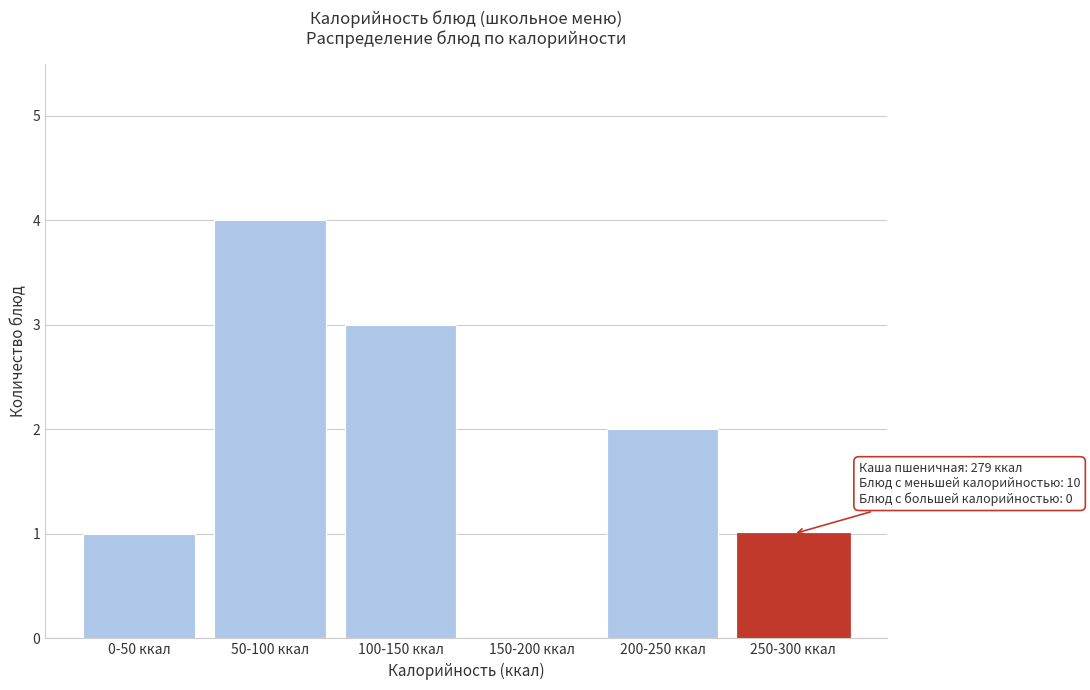

Reading left to right, what are all the values shown in this chart?

0-50 ккал=1	50-100 ккал=4	100-150 ккал=3	150-200 ккал=0	200-250 ккал=2	250-300 ккал=1